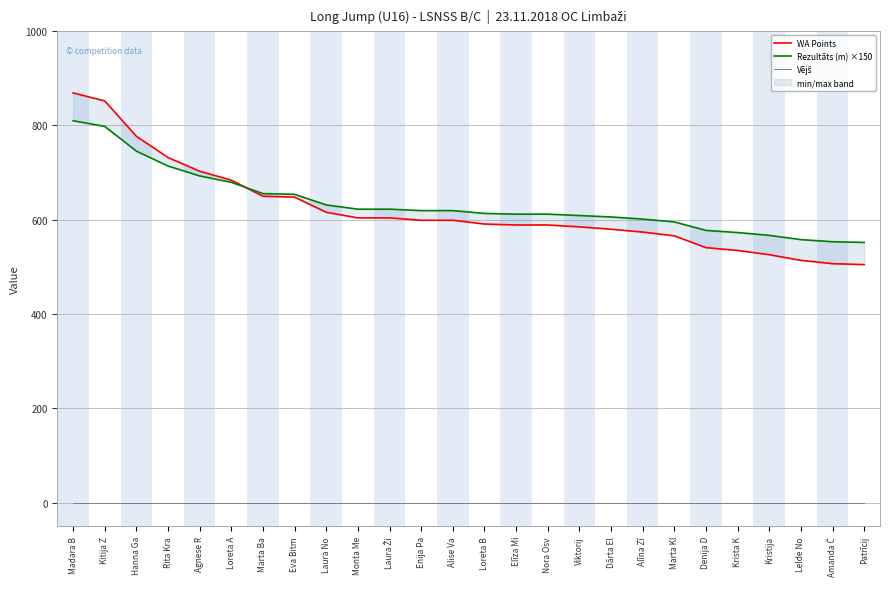

True or false: Rezultāts (m) ×150 and WA Points intersect in this chart.

True